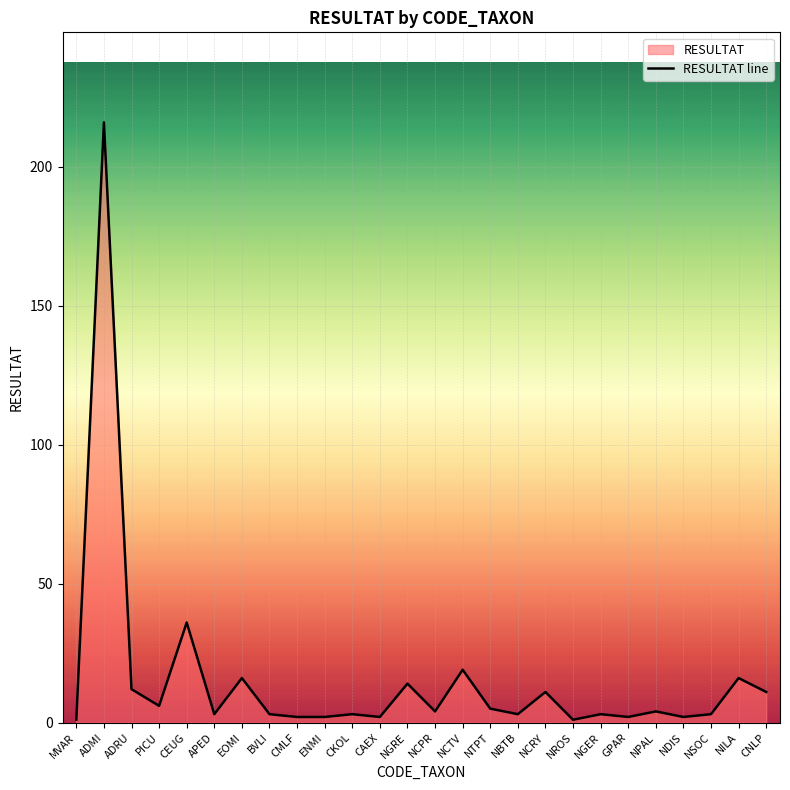

How many interior local valleys (lower than both neighbors) does the data have?

8